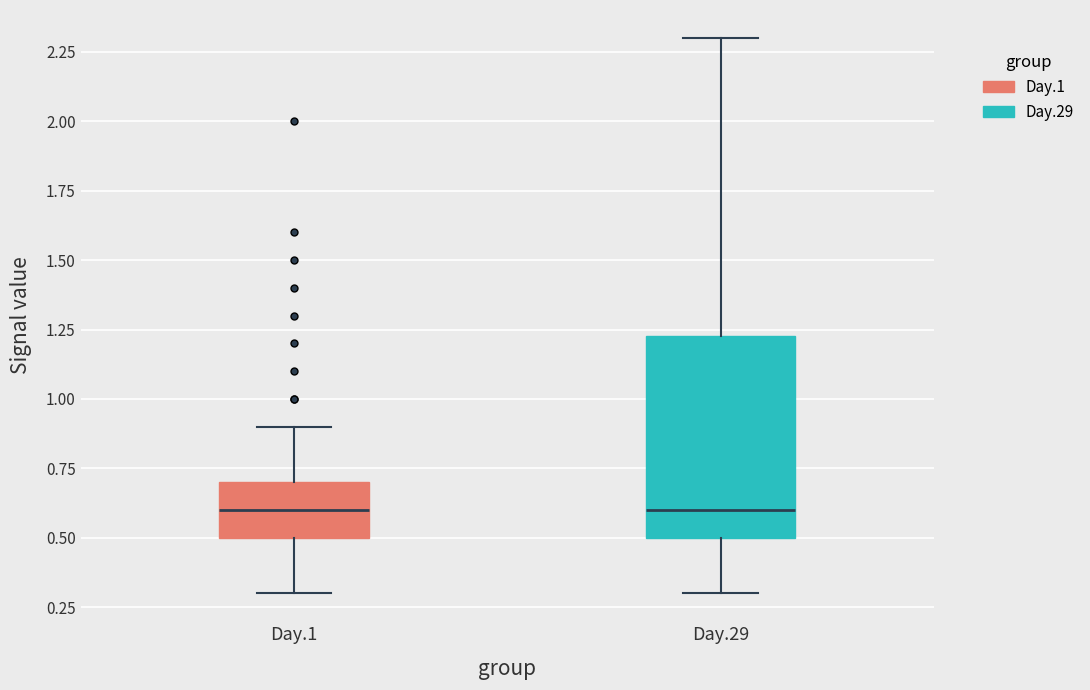

Reading left to right, transcribe this box plot: for each box, give where its median line is, the range the box spans, and where its two whiskers end, as read against the y-axis. The values are not printed on the chart, so give them approximately, as read against the axis.

Day.1: median 0.60, box 0.50 to 0.70, whiskers 0.30 to 0.90
Day.29: median 0.60, box 0.50 to 1.25, whiskers 0.30 to 2.30